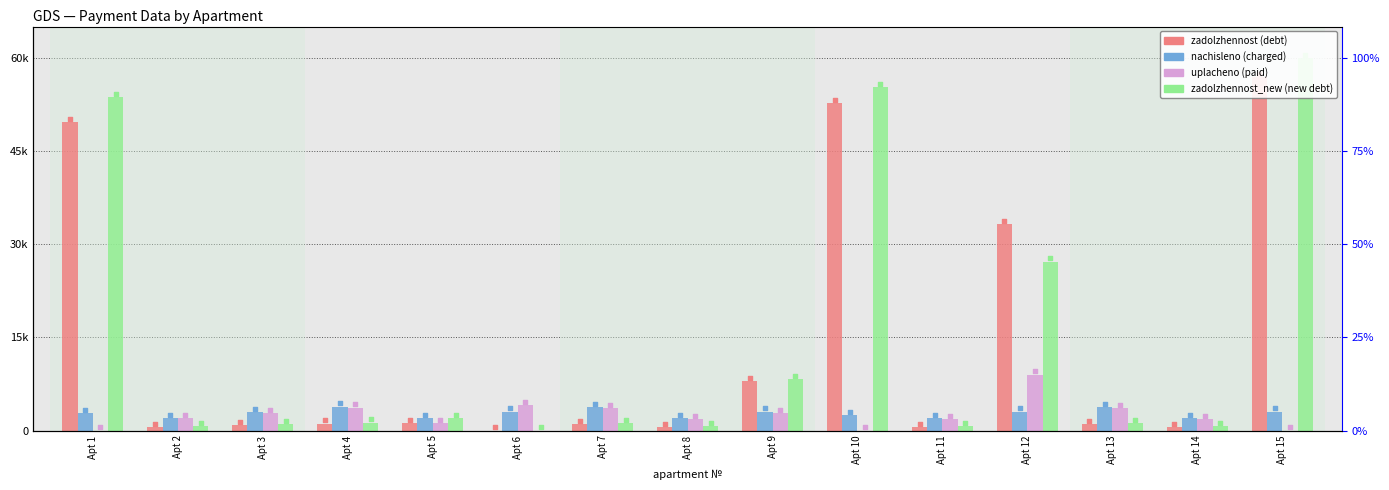

What are all the series names shown in the legend?

zadolzhennost, nachisleno, uplacheno, zadolzhennost_new